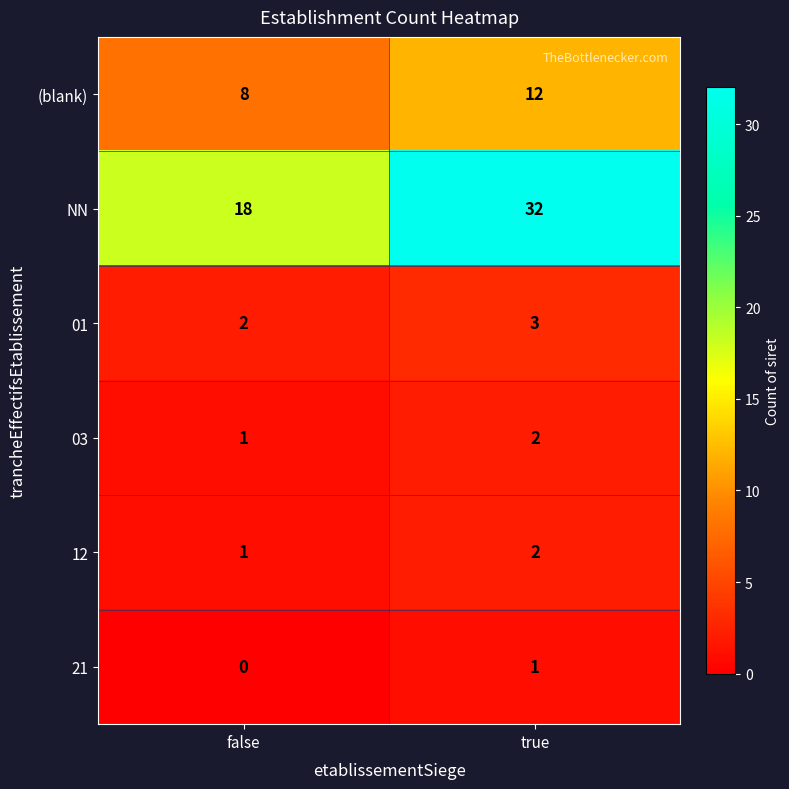

At which label does 21 reach its minimum?

false